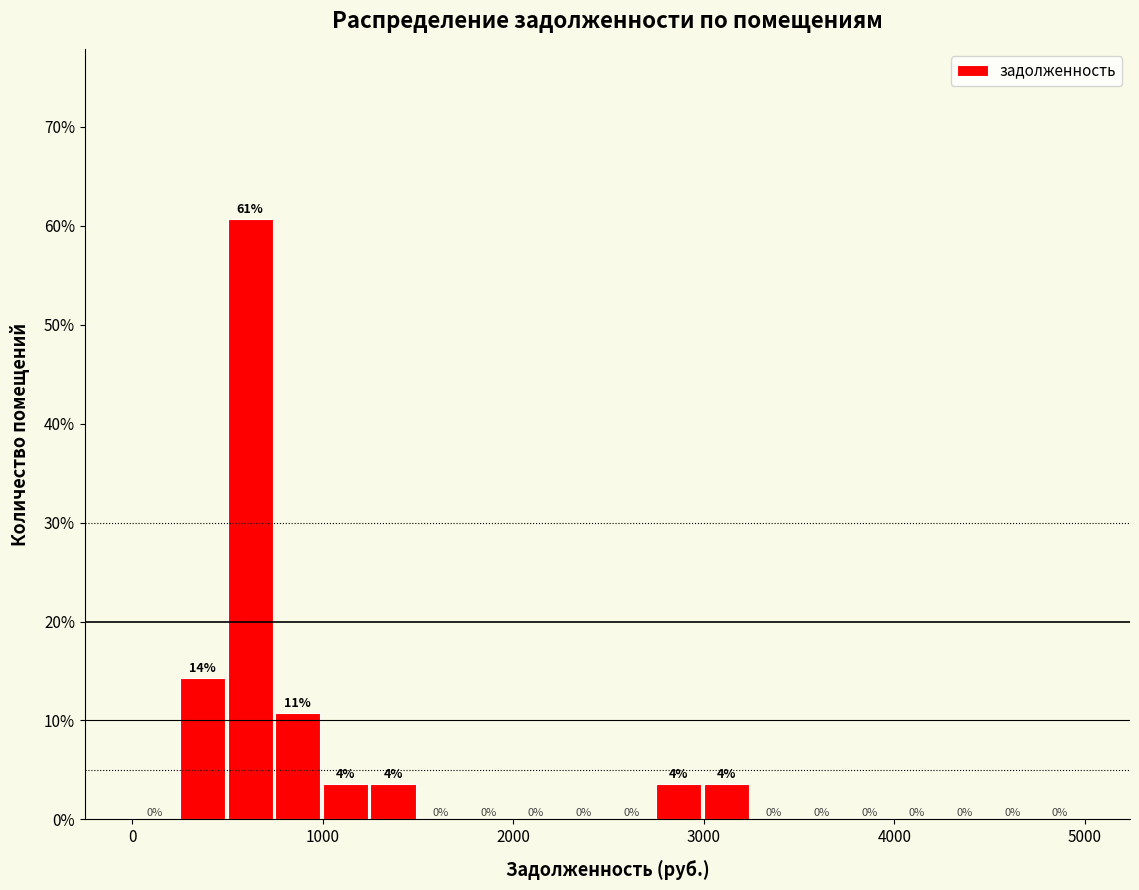

Around what value on the x-axis is the tallest bar? Give the approximate position of its centre, as read against the axis.

600